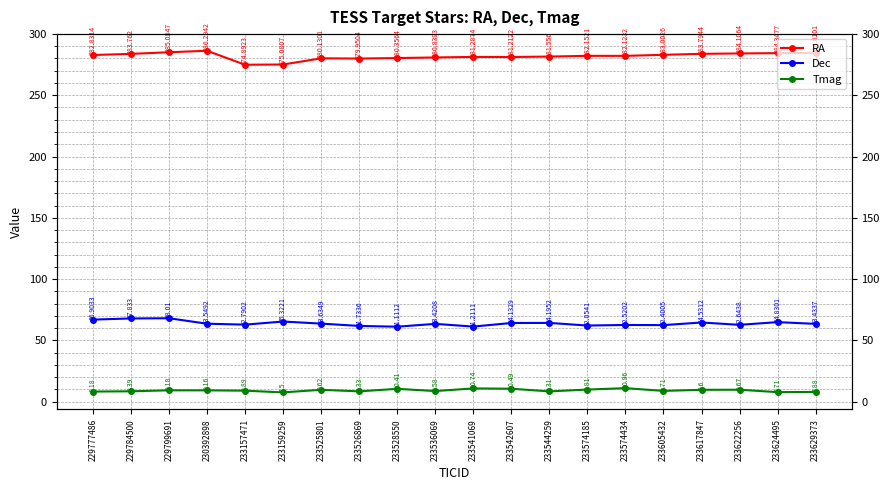

True or false: Dec and Tmag cross at least once.

False